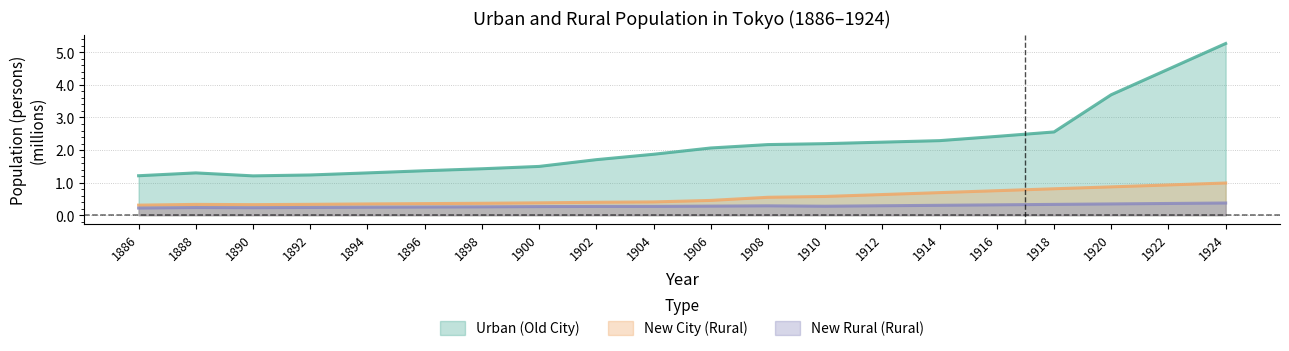

How many values in the Urban (Old City) series exceed 2?

10